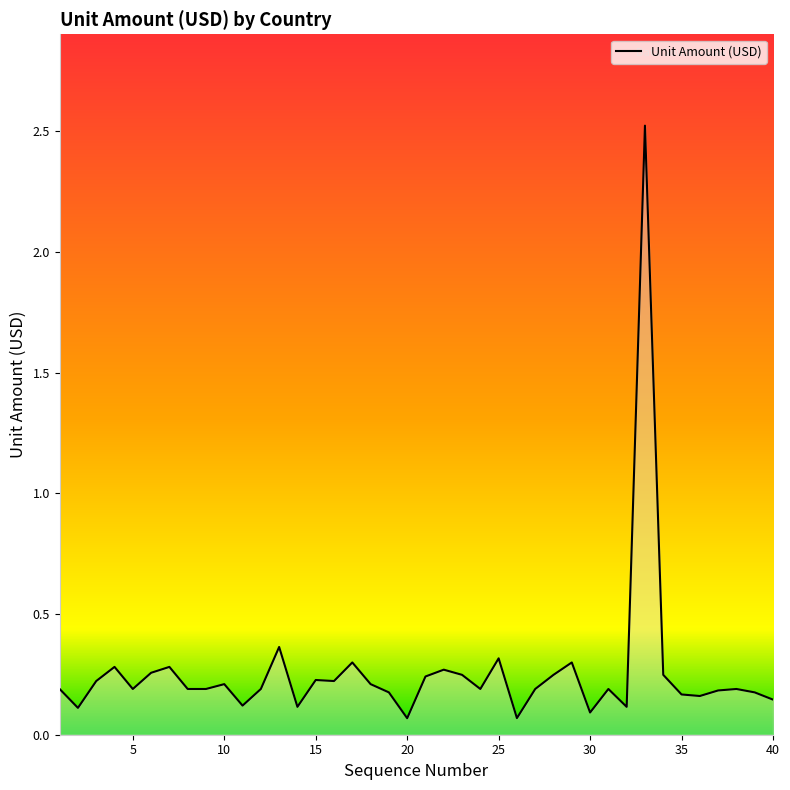

How many series are shown in this chart?

1